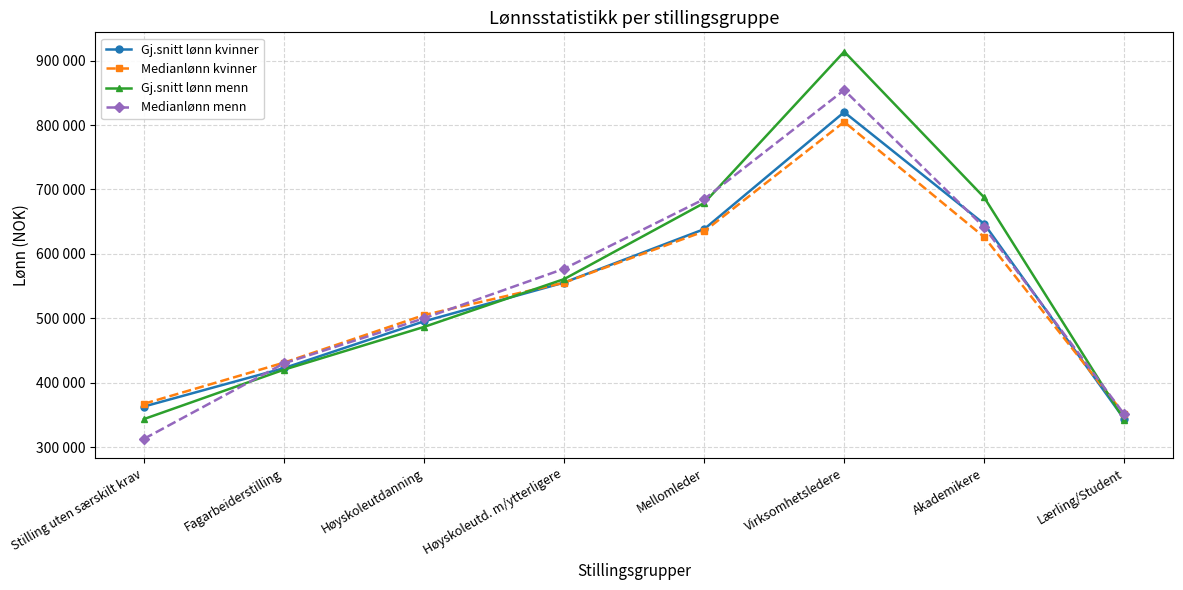

What value does the Medianlønn menn series have at Høyskoleutd. m/ytterligere, to the nearest 50?

576900